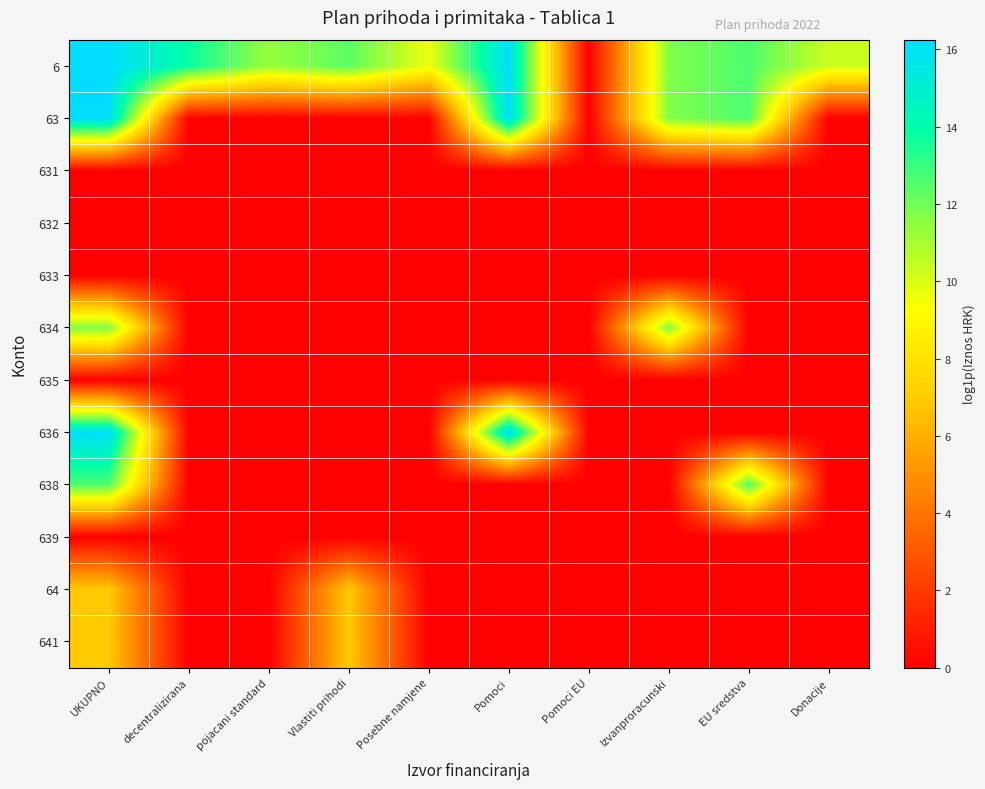

At how many categories does at least one series exceed 15?

2